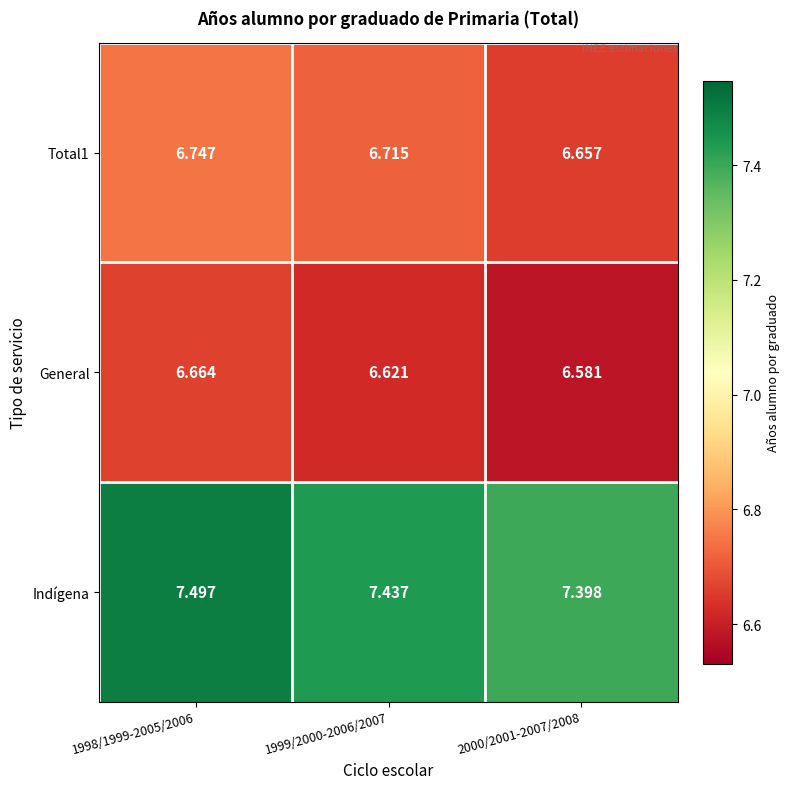

Which series has the widest spread of values?

Indígena